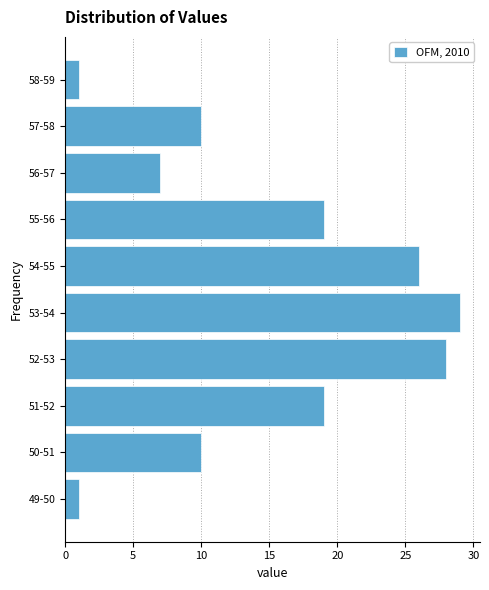

Reading top to bottom, transcribe all the data shown in this chart.

58-59=1	57-58=10	56-57=7	55-56=19	54-55=26	53-54=29	52-53=28	51-52=19	50-51=10	49-50=1